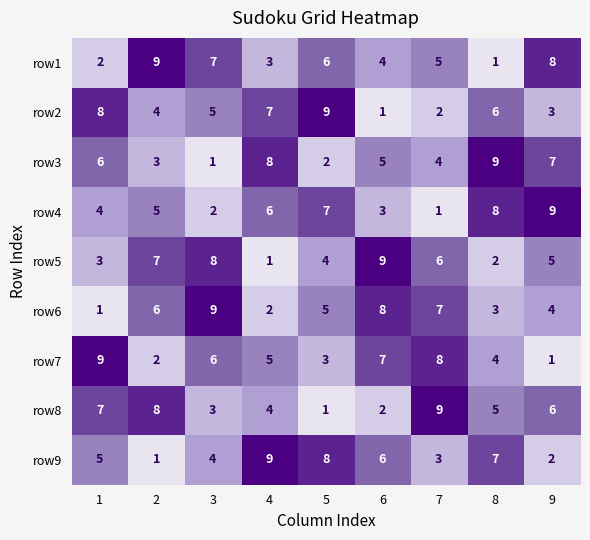

Rank the categories by row1 value from lowest to highest.

8, 1, 4, 6, 7, 5, 3, 9, 2